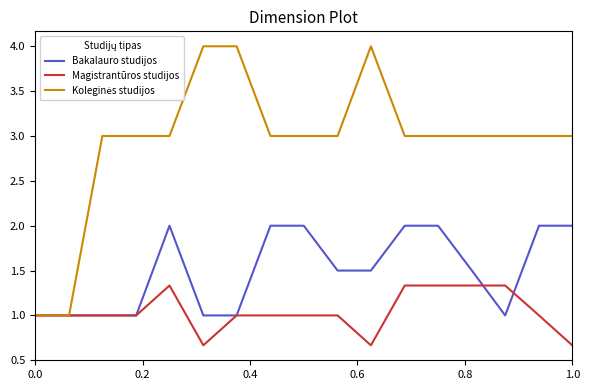

What is the minimum value shown in the chart?

0.7